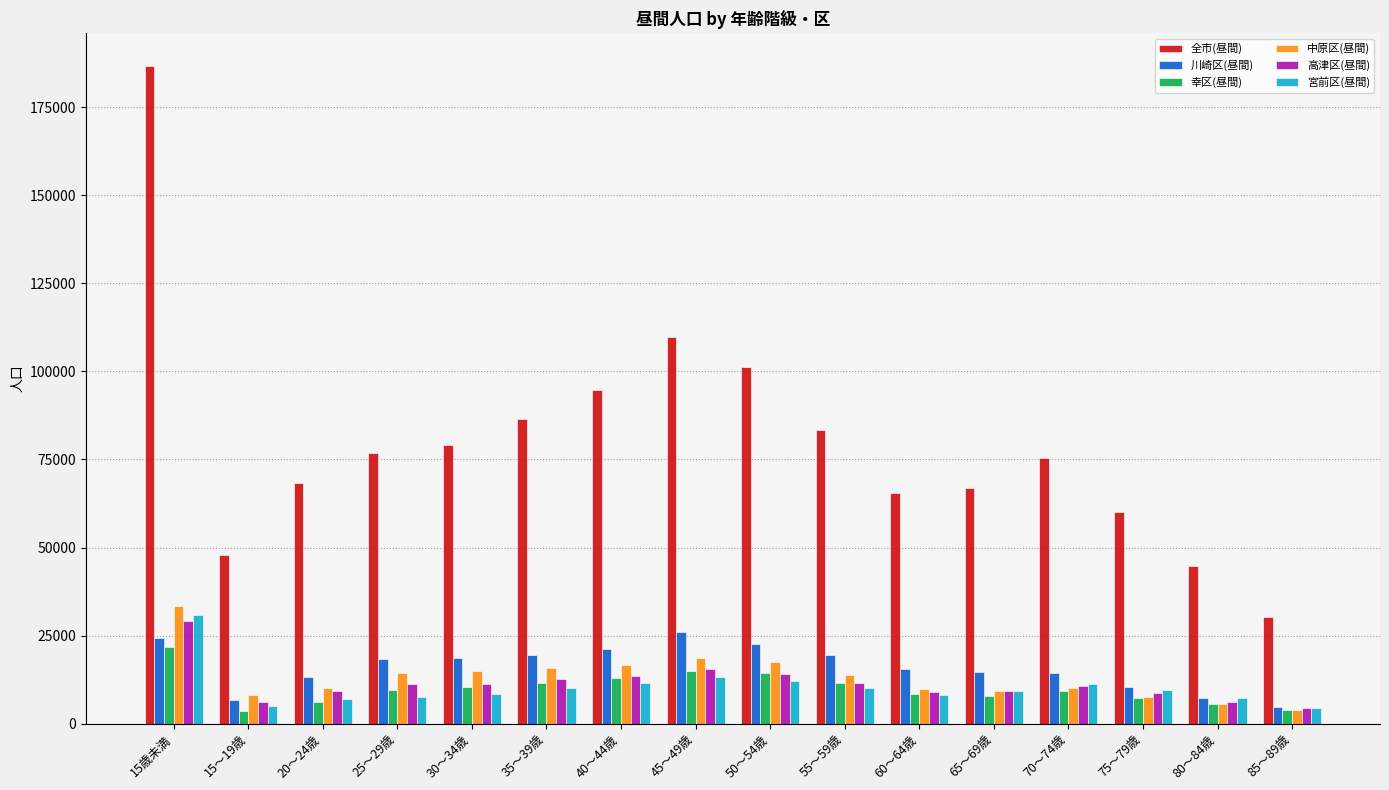

What is the lowest value of the 川崎区(昼間) series?

4823